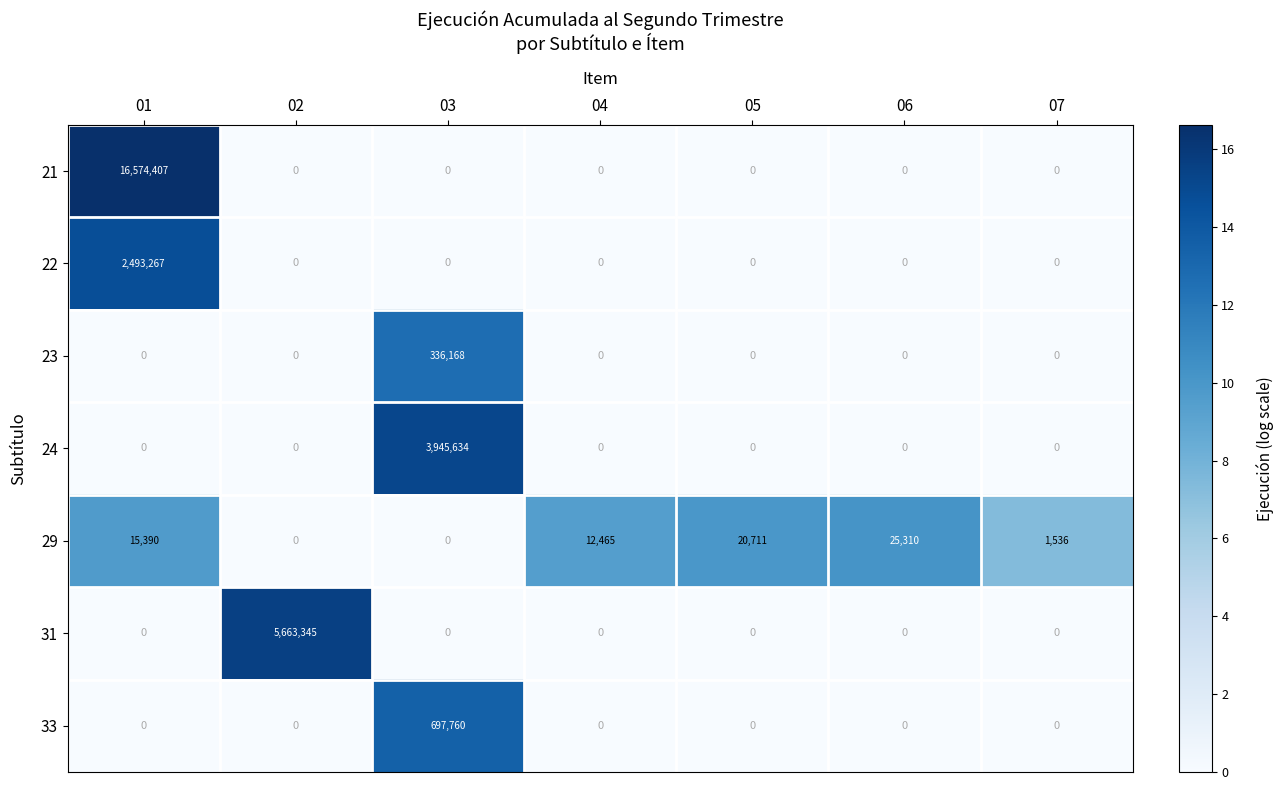

What is the maximum value shown in the chart?

16574407